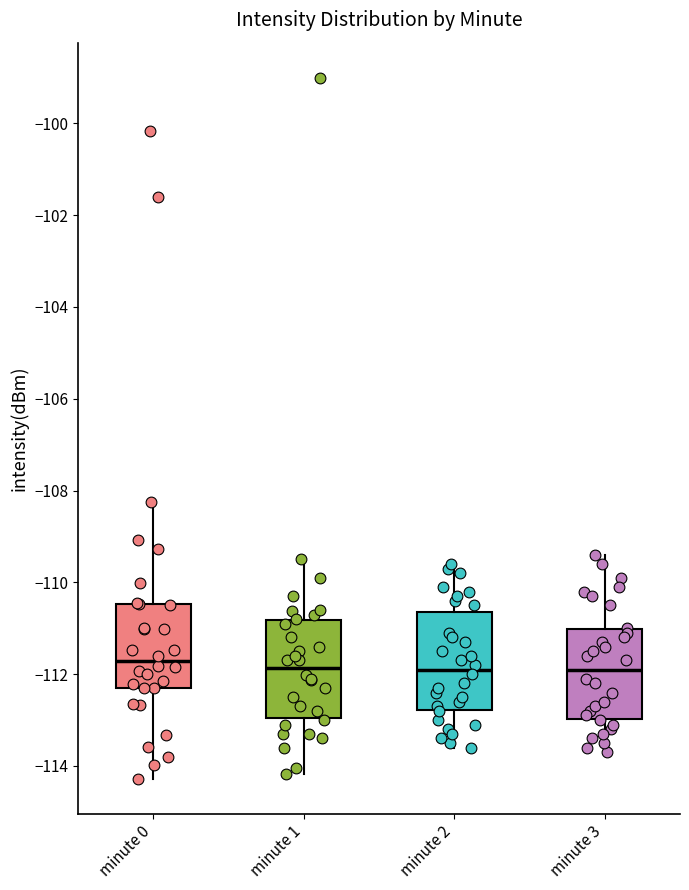

Reading left to right, read every box against the y-axis: the position of its median line, the range the box covers, and the ends of its whiskers. The values are not printed on the chart, so give them approximately, as read against the axis.

minute 0: median -111.8, box -112.2 to -110.4, whiskers -114.2 to -108.2
minute 1: median -111.8, box -113.0 to -110.8, whiskers -114.2 to -109.4
minute 2: median -111.8, box -112.8 to -110.6, whiskers -113.6 to -109.6
minute 3: median -111.8, box -113.0 to -111.0, whiskers -113.6 to -109.4